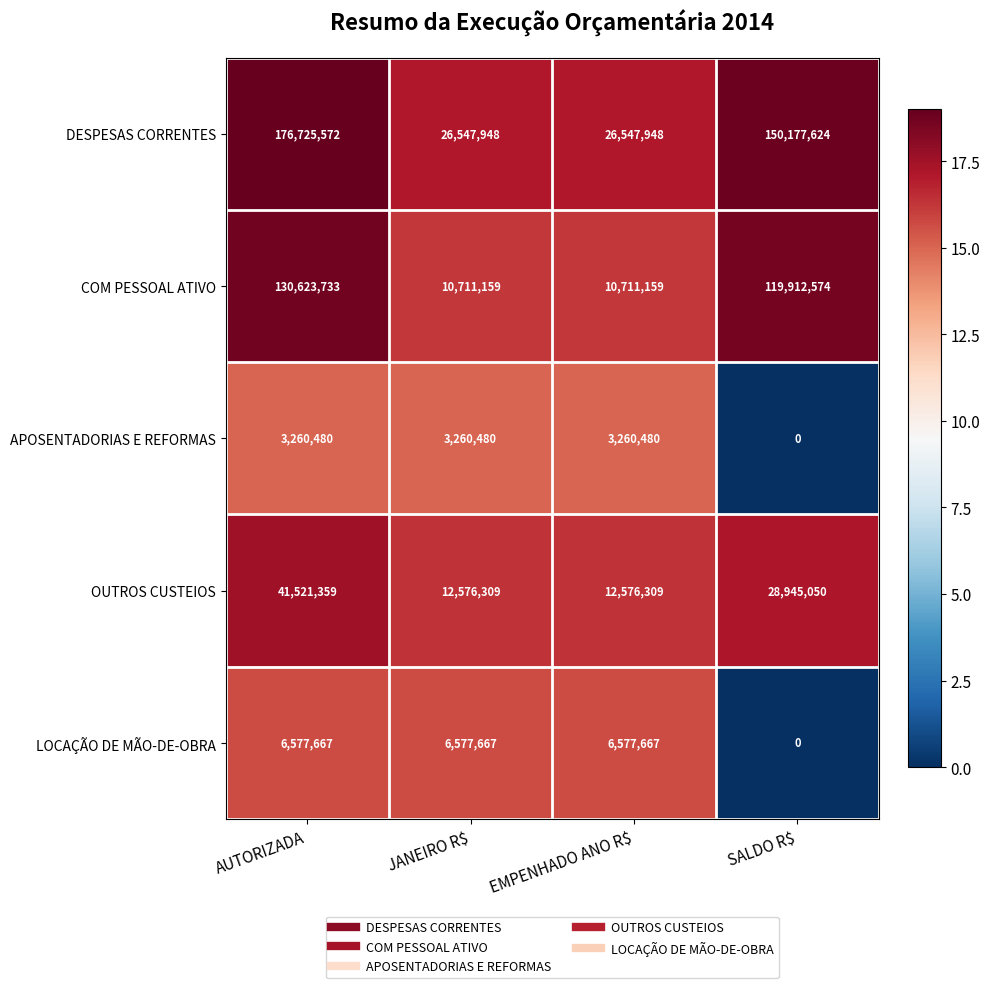

Which label corresponds to the largest value in the chart?

AUTORIZADA